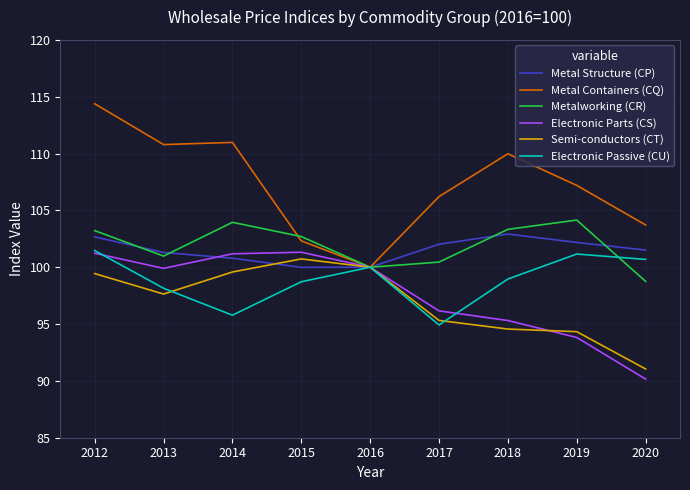

Is it true that Semi-conductors (CT) equals 100.0 at 2016?

True